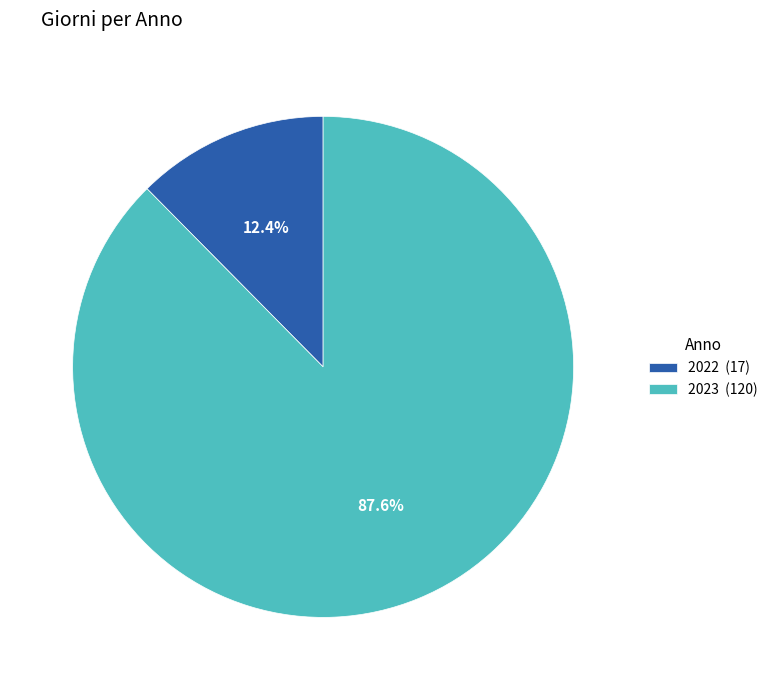

Combined, what portion of the pie is 2023 and 2022?

100.0%